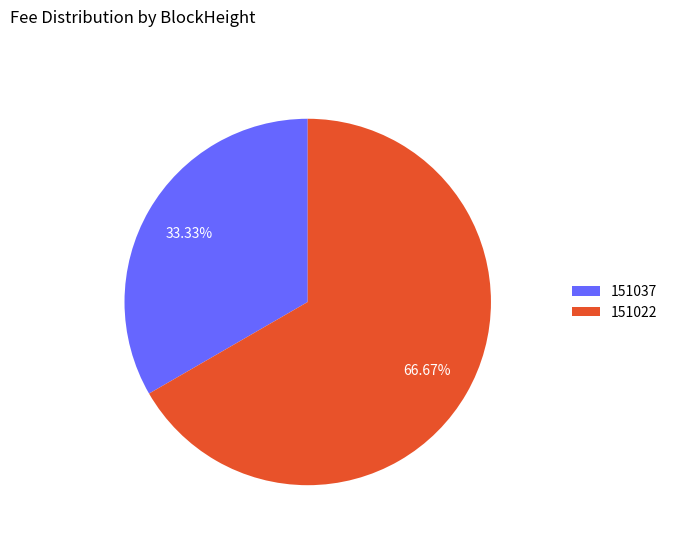

Count the number of slices in the pie.

2